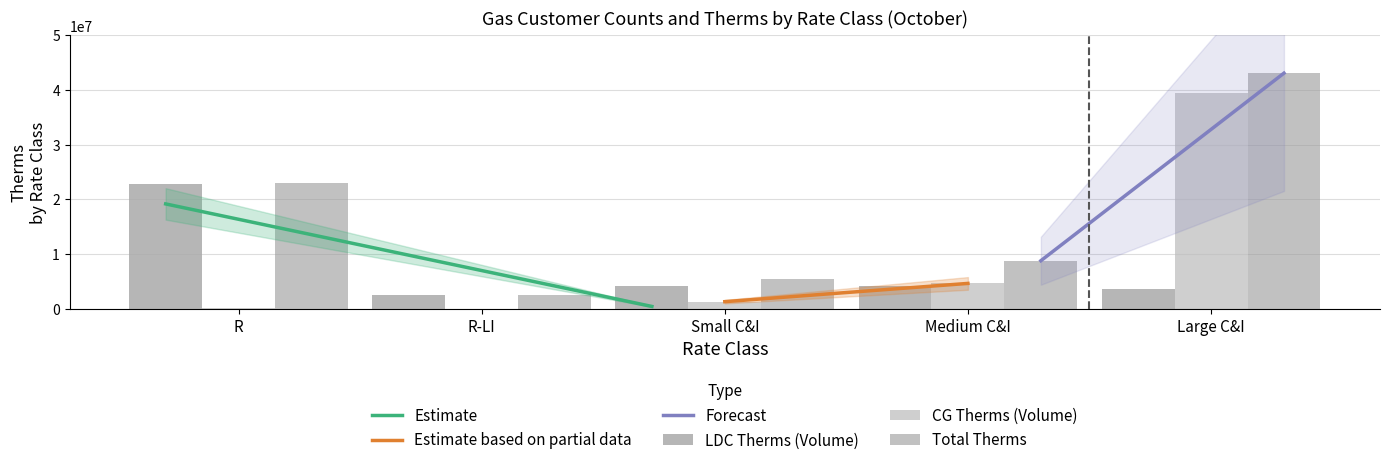

Which has a higher value, R or Medium C&I?

R